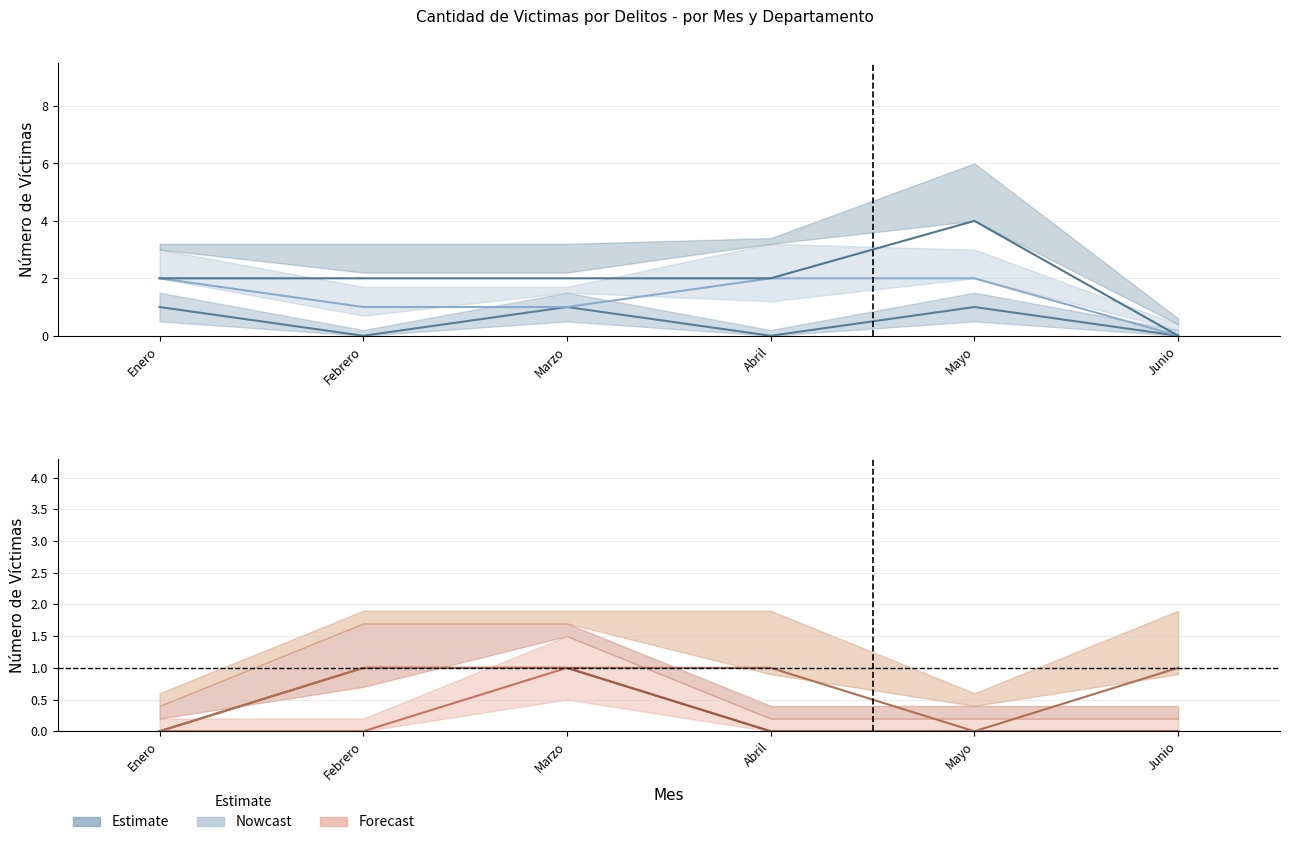

Which has a higher value, Marzo or Abril?

Marzo